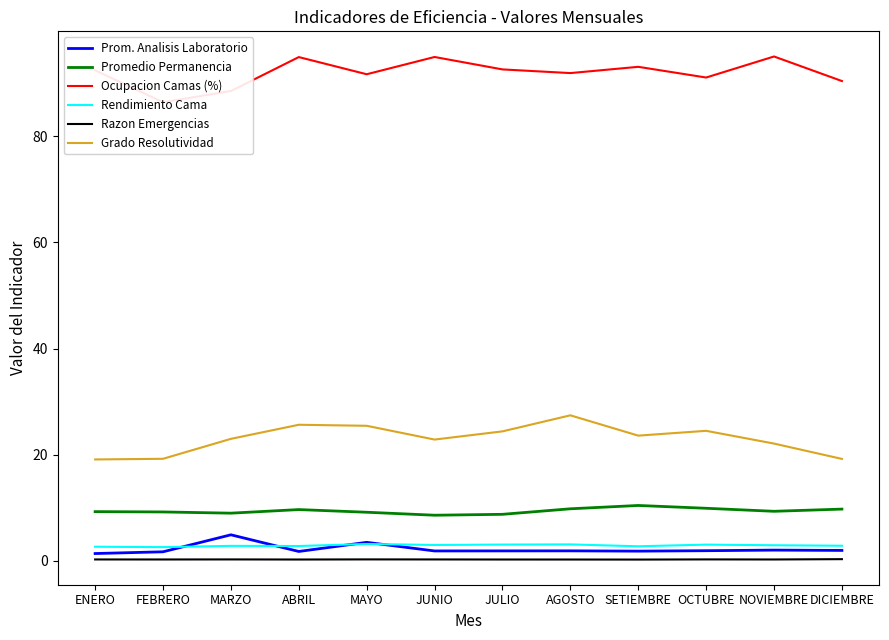

At which category does Prom. Analisis Laboratorio reach its first local valley?

ABRIL